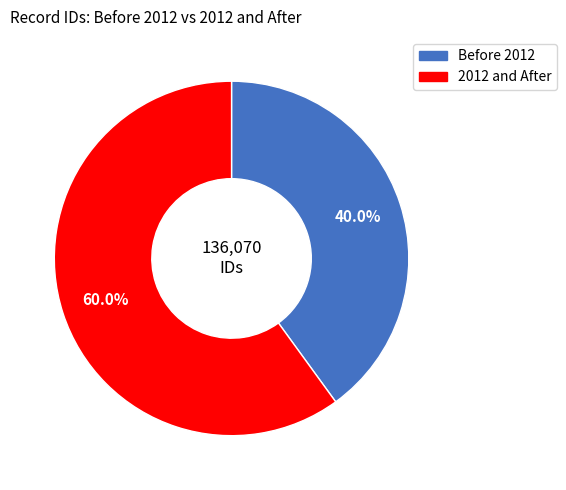

Does any single category account for the majority?

Yes